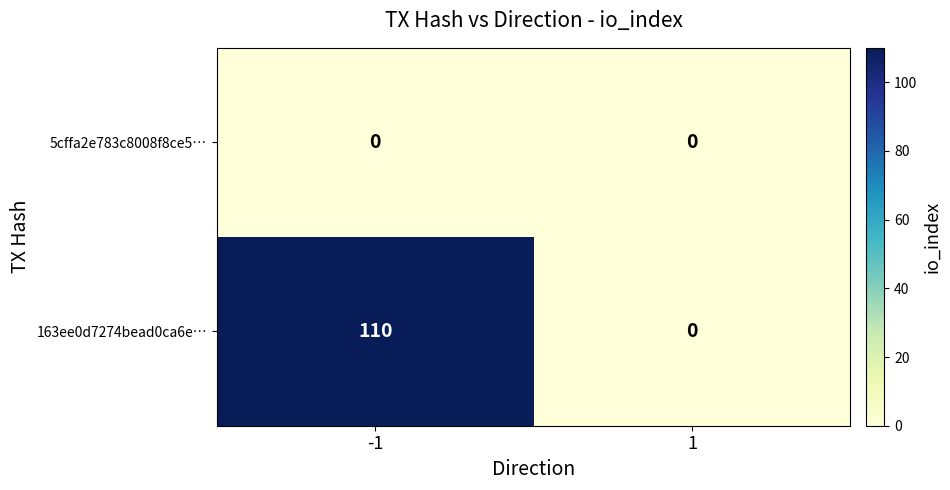

Rank the series by their maximum value, from lowest to highest.

5cffa2e783c8008f8ce5…, 163ee0d7274bead0ca6e…